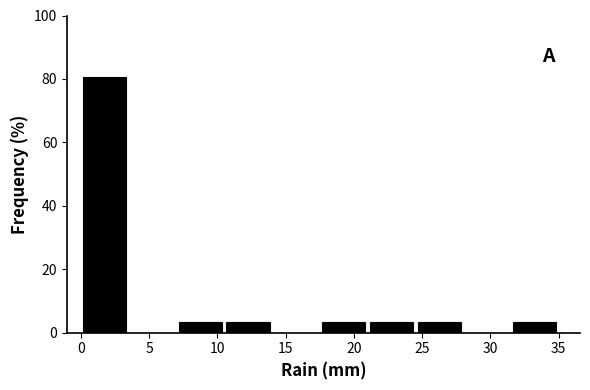

Reading left to right, list every bar in this chart as the range it spans on the x-axis followed by its height. The values are not printed on the chart, so give them approximately, as read against the axis.

0.0 to 3.5: 80
3.5 to 7.0: 0
7.0 to 10.5: 4
10.5 to 14.0: 4
14.0 to 17.5: 0
17.5 to 21.0: 4
21.0 to 24.5: 4
24.5 to 28.0: 4
28.0 to 31.5: 0
31.5 to 35.0: 4